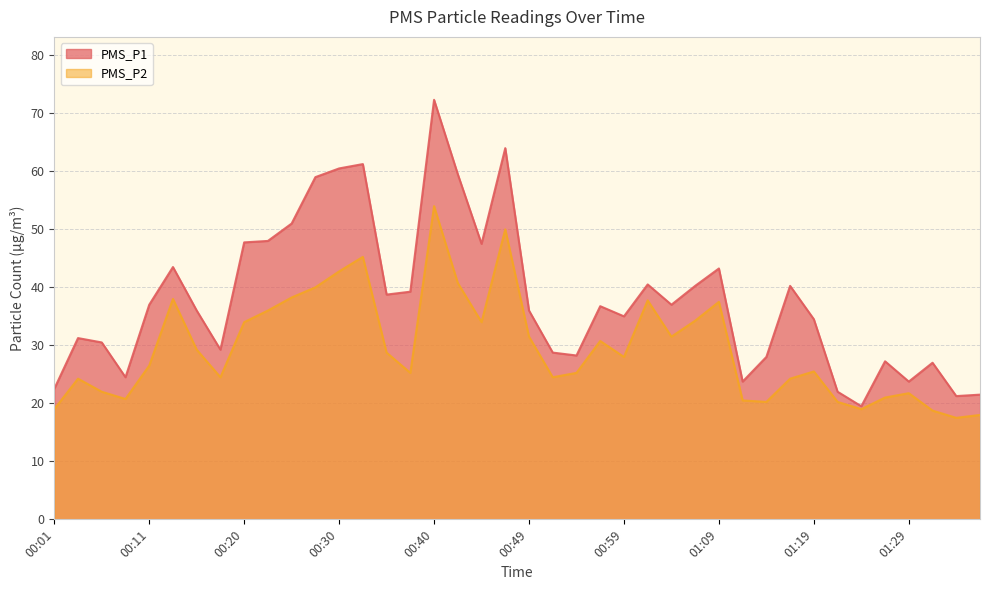

Reading right to left, what are all the values shown in this chart?

PMS_P1: 01:36=21.5	01:33=21.2	01:31=27.0	01:29=23.8	01:26=27.2	01:24=19.5	01:21=22.0	01:19=34.5	01:16=40.2	01:14=28.0	01:12=23.8	01:09=43.2	01:07=40.2	01:04=37.0	01:02=40.5	00:59=35.0	00:57=36.8	00:54=28.2	00:52=28.8	00:49=36.0	00:47=64.0	00:45=47.5	00:42=59.5	00:40=72.3	00:37=39.2	00:35=38.8	00:33=61.2	00:30=60.5	00:28=59.0	00:25=51.0	00:23=48.0	00:20=47.8	00:18=29.2	00:16=36.0	00:13=43.5	00:11=37.0	00:08=24.5	00:06=30.5	00:03=31.2	00:01=22.5
PMS_P2: 01:36=18.0	01:33=17.5	01:31=18.8	01:29=21.8	01:26=21.0	01:24=19.0	01:21=20.2	01:19=25.5	01:16=24.2	01:14=20.2	01:12=20.5	01:09=37.5	01:07=34.2	01:04=31.5	01:02=37.8	00:59=28.0	00:57=30.8	00:54=25.2	00:52=24.5	00:49=31.5	00:47=50.0	00:45=34.0	00:42=40.8	00:40=54.0	00:37=25.2	00:35=28.8	00:33=45.2	00:30=42.8	00:28=40.0	00:25=38.2	00:23=36.0	00:20=34.0	00:18=24.5	00:16=29.2	00:13=38.0	00:11=26.5	00:08=20.8	00:06=22.0	00:03=24.2	00:01=19.0